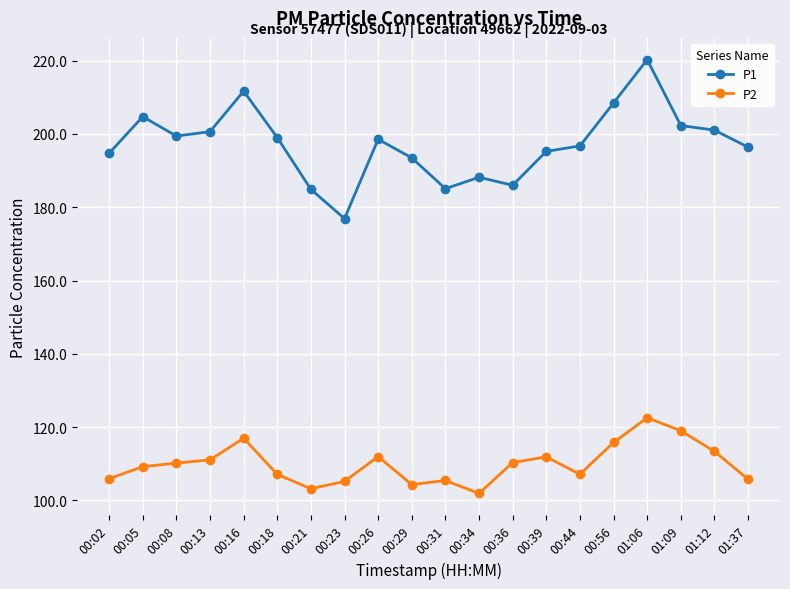

How many data points does each series have?

20